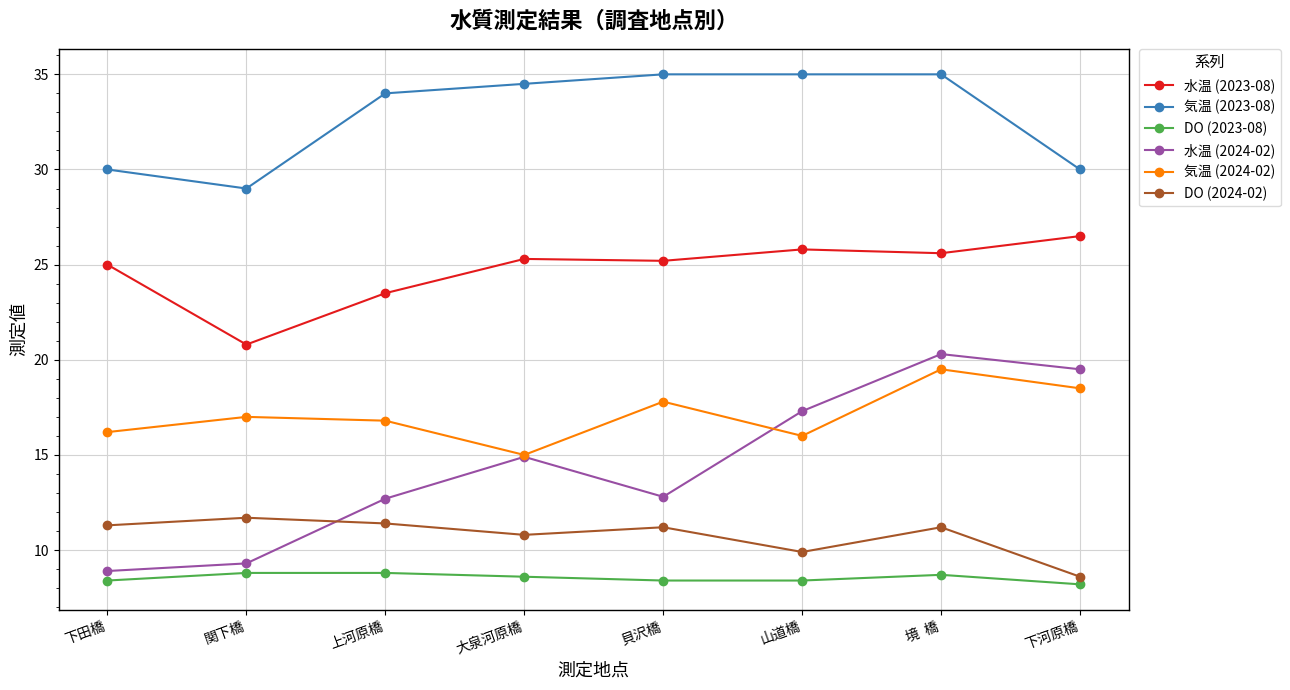

Count the number of categories in the chart.

8